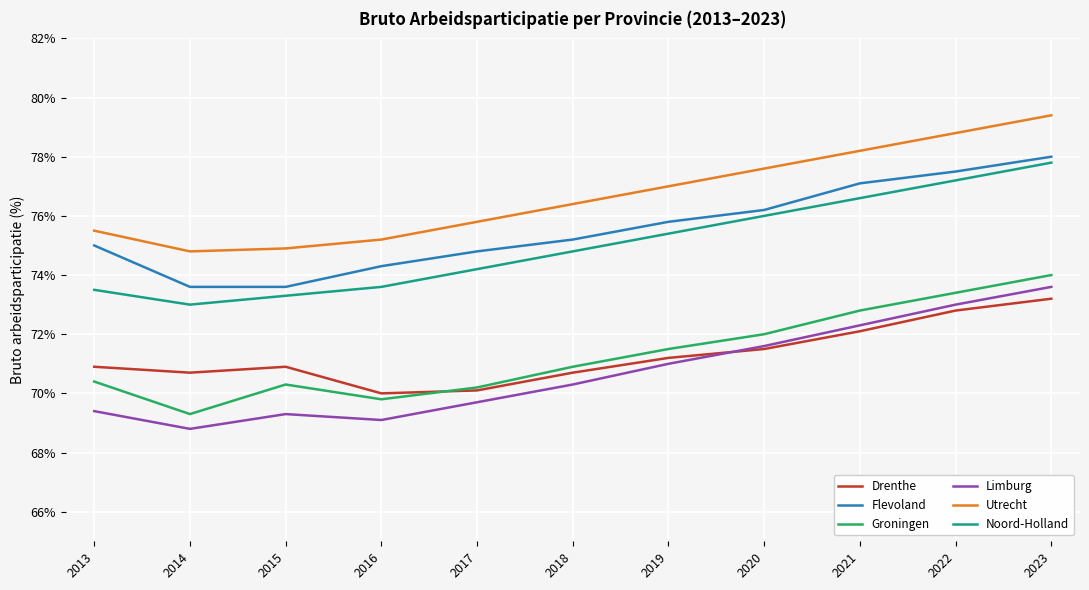

True or false: Limburg has a value of 105.4 at 2022.

False